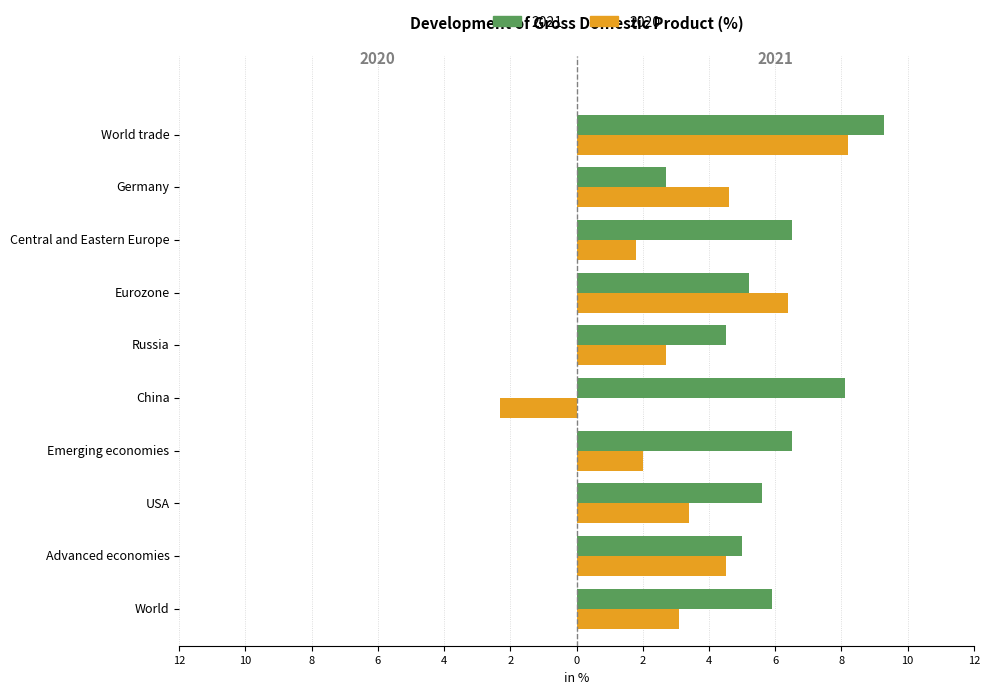

What are all the series names shown in the legend?

2021, 2020